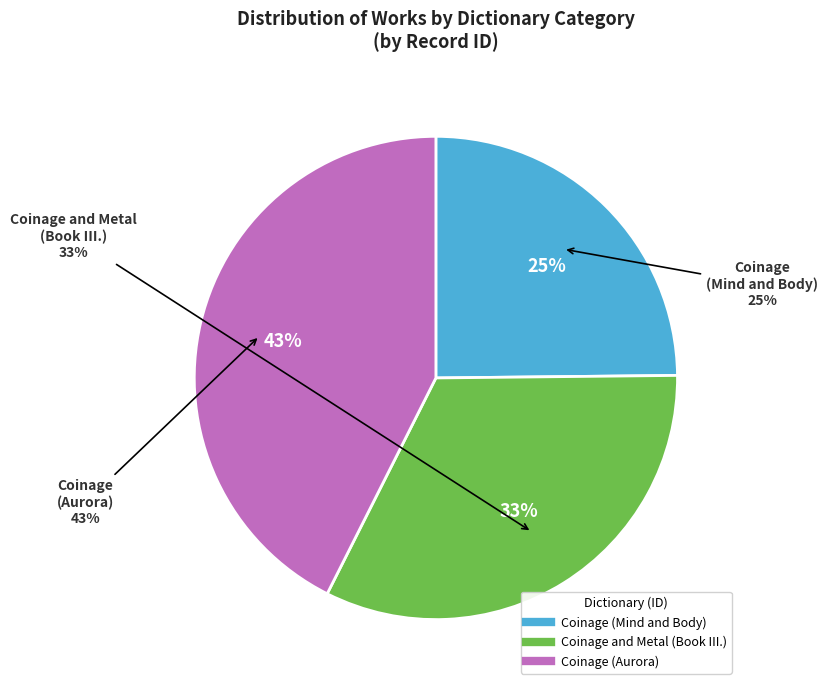

What percentage is the Coinage (Aurora) slice, to the nearest percent?

43%